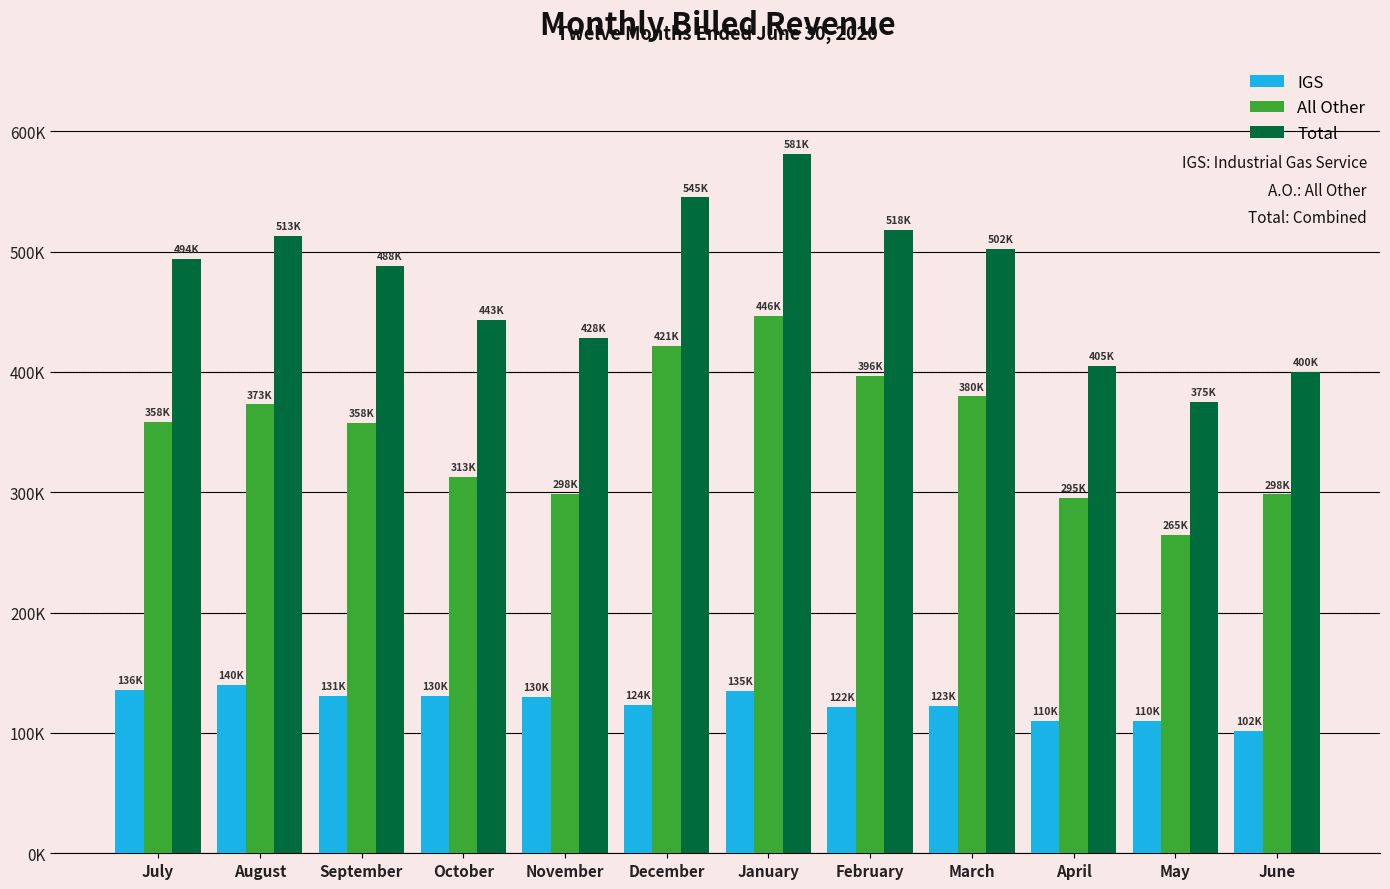

Does the chart contain stacked bars?

No